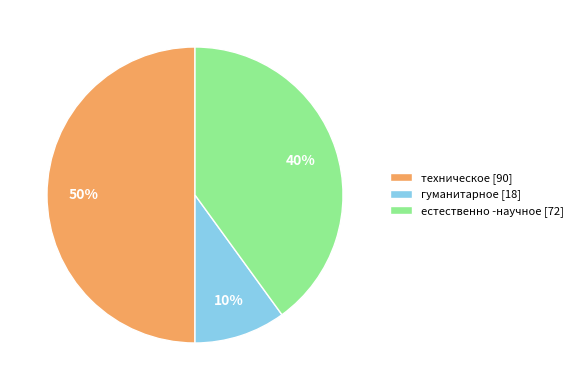

To the nearest percent, what is the average slice percentage?

33%